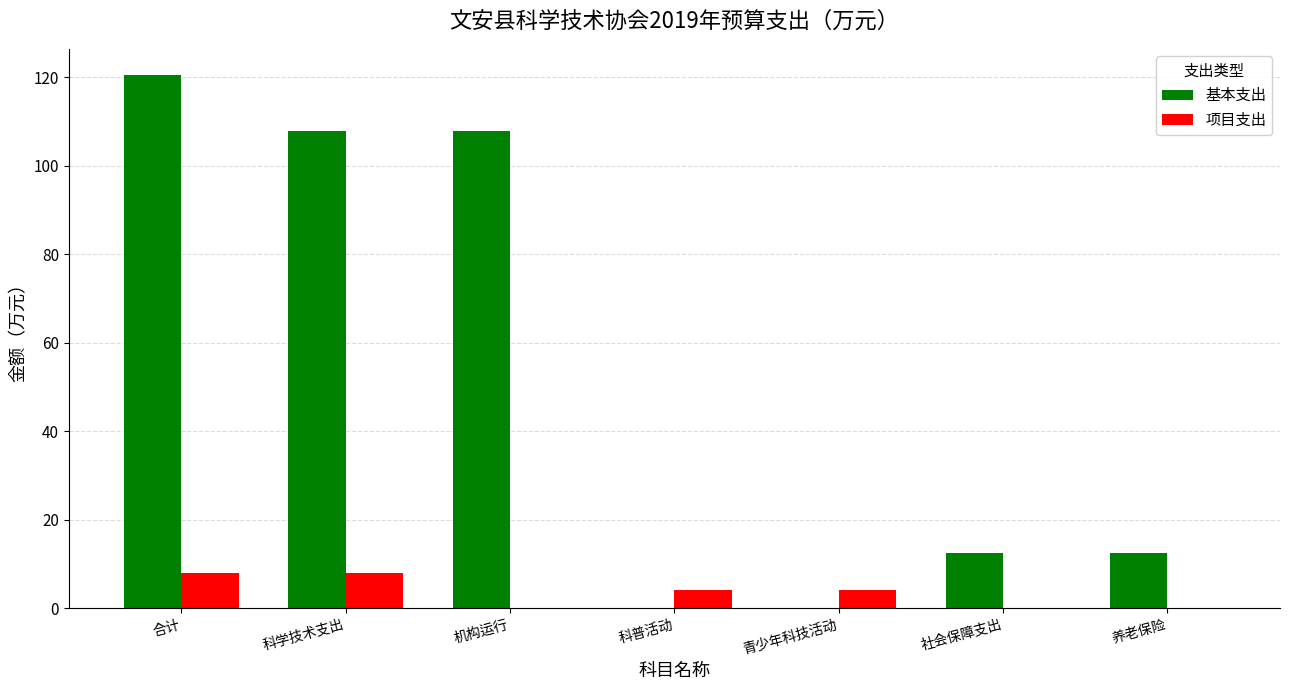

Is the value of 项目支出 at 社会保障支出 greater than the value of 基本支出 at 社会保障支出?

No